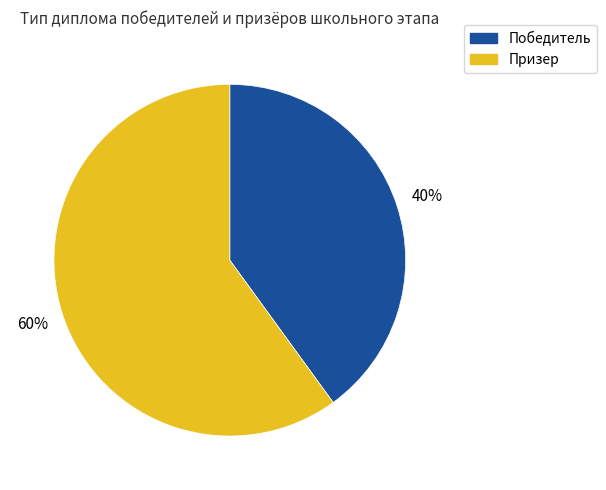

Between Призер and Победитель, which is larger?

Призер